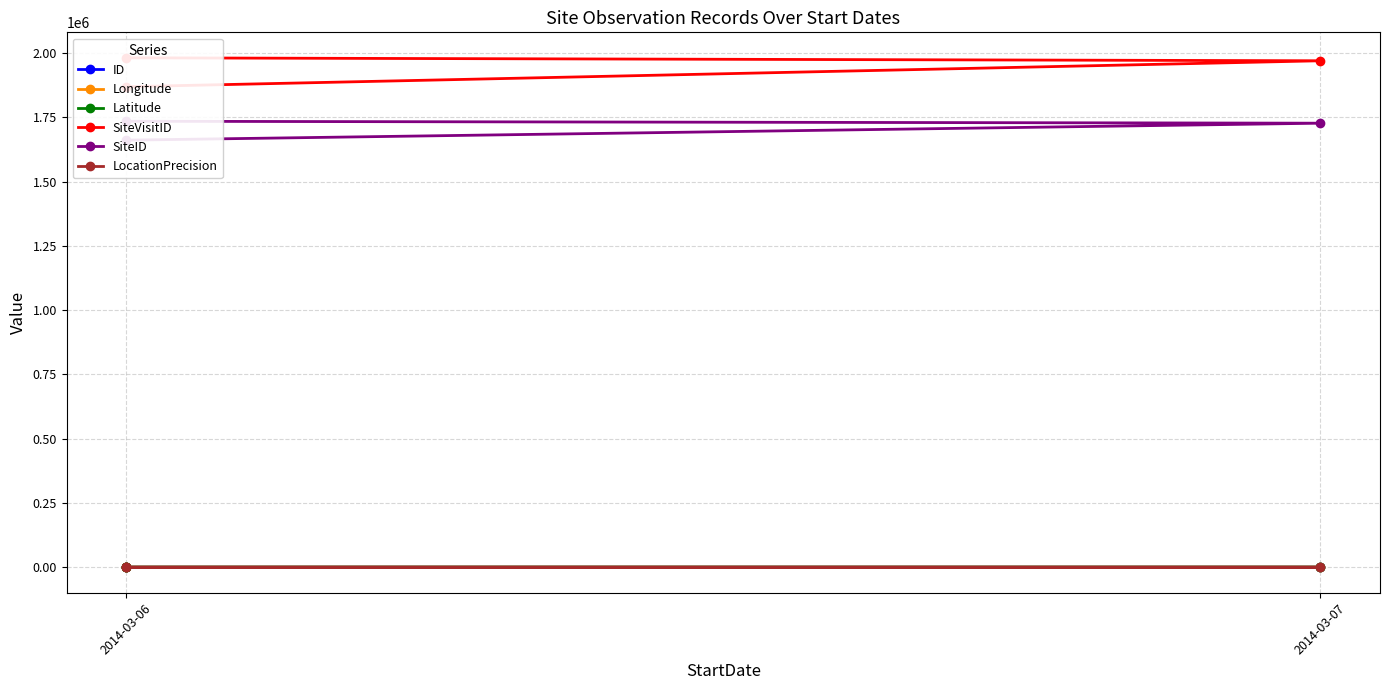

Is the value of Latitude at 2014-03-07 greater than the value of SiteVisitID at 2014-03-06?

No